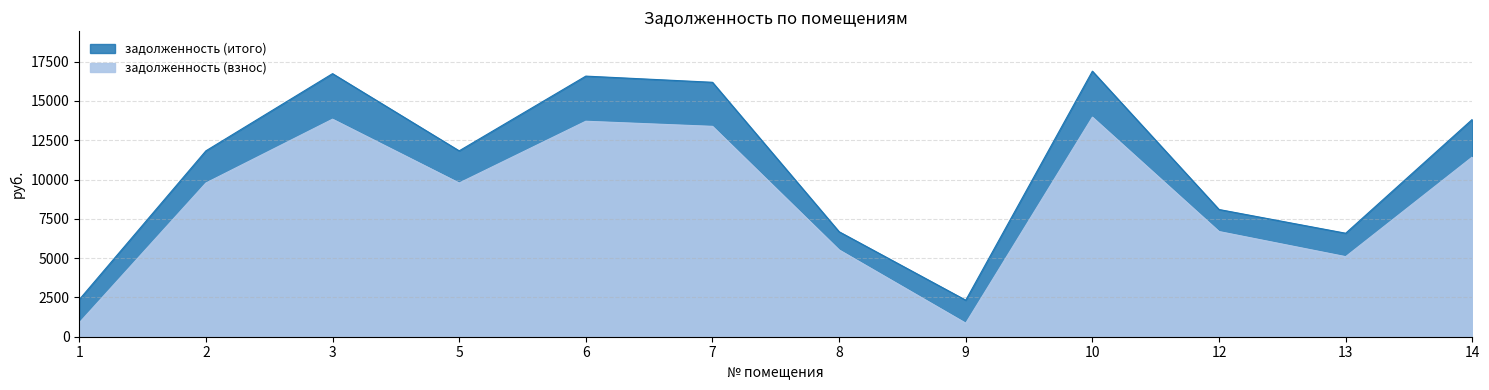

Reading left to right, transcribe all the data shown in this chart.

задолженность (взнос): 1=884.5	2=9777.7	3=13838.2	5=9777.7	6=13708.2	7=13383.4	8=5522.3	9=861.0	10=13968.1	12=6691.7	13=5094.0	14=11434.3
задолженность (итого): 1=2360.9	2=11825.8	3=16736.6	5=11825.8	6=16579.4	7=16186.6	8=6679.0	9=2323.9	10=16893.8	12=8093.3	13=6584.0	14=13829.3